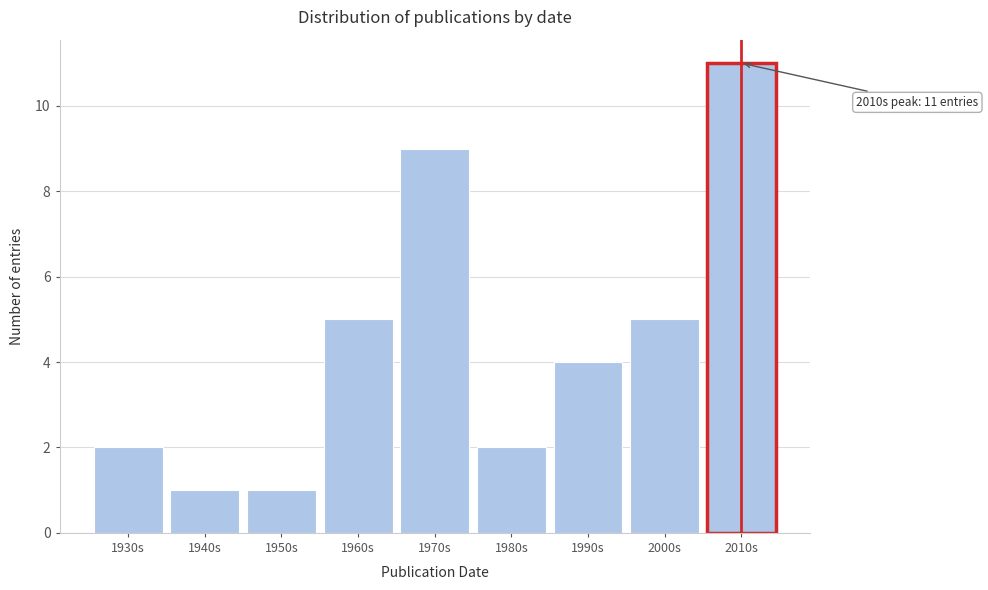

Reading left to right, what are all the values shown in this chart?

2	1	1	5	9	2	4	5	11